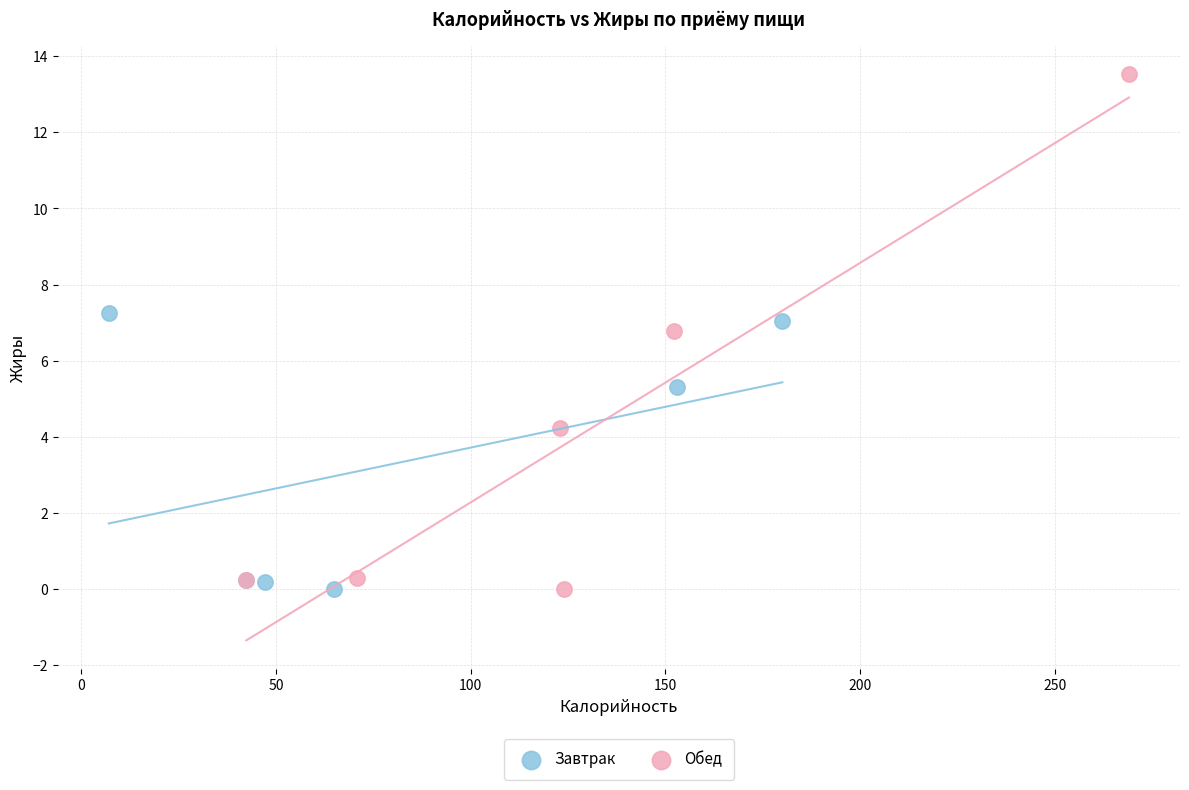

Which series contains the highest Y value?

Обед